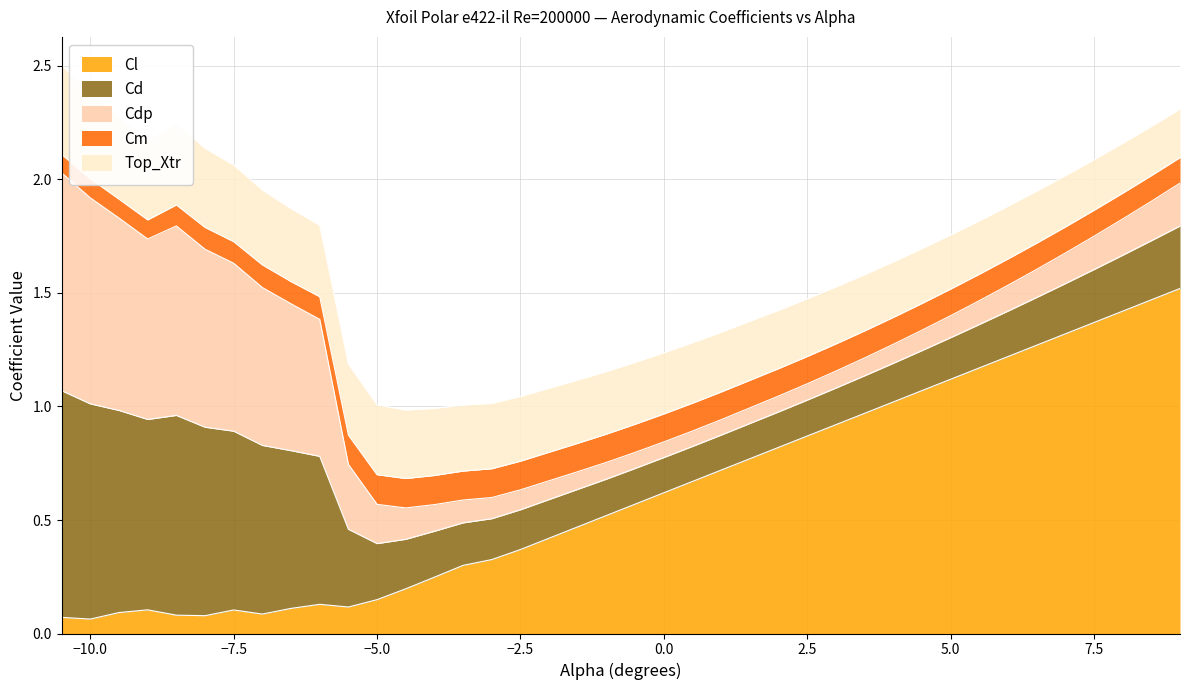

True or false: Cdp and Cl intersect in this chart.

True